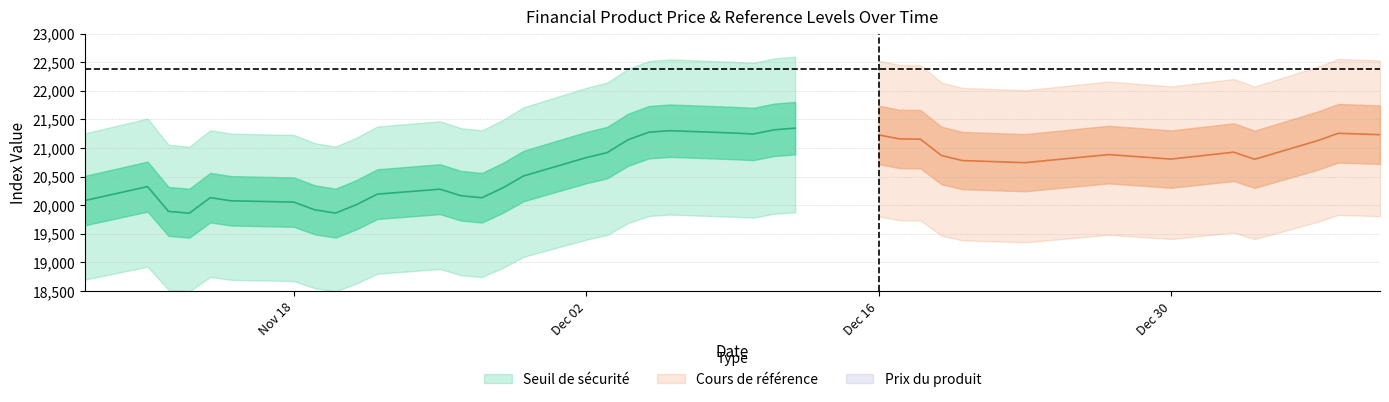

What are all the series names shown in the legend?

Seuil de sécurité, Cours de référence, Prix du produit